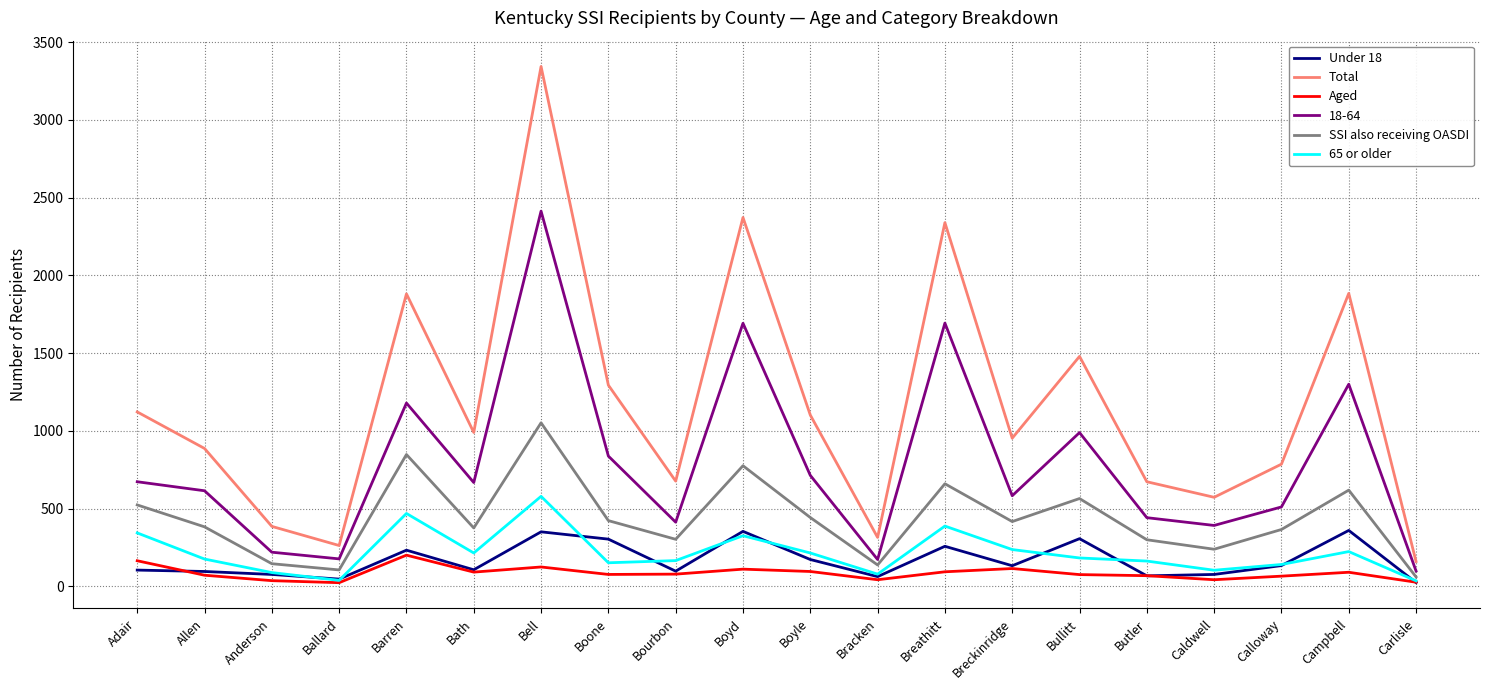

At which label does SSI also receiving OASDI reach its peak?

Bell